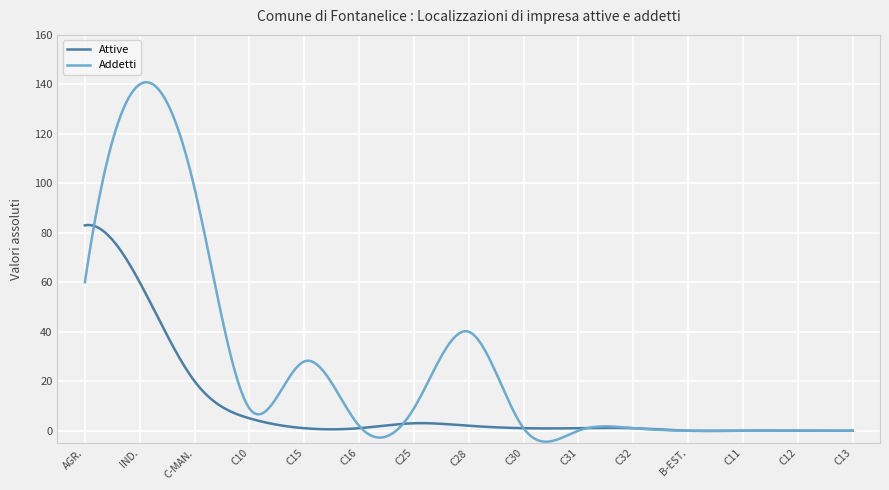

Which series has the largest total across all categories?

Addetti